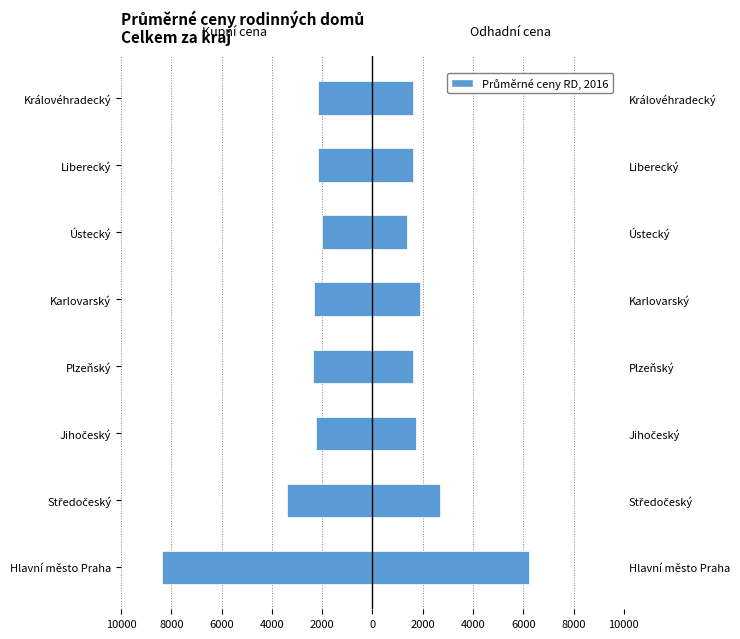

Does the chart contain stacked bars?

No